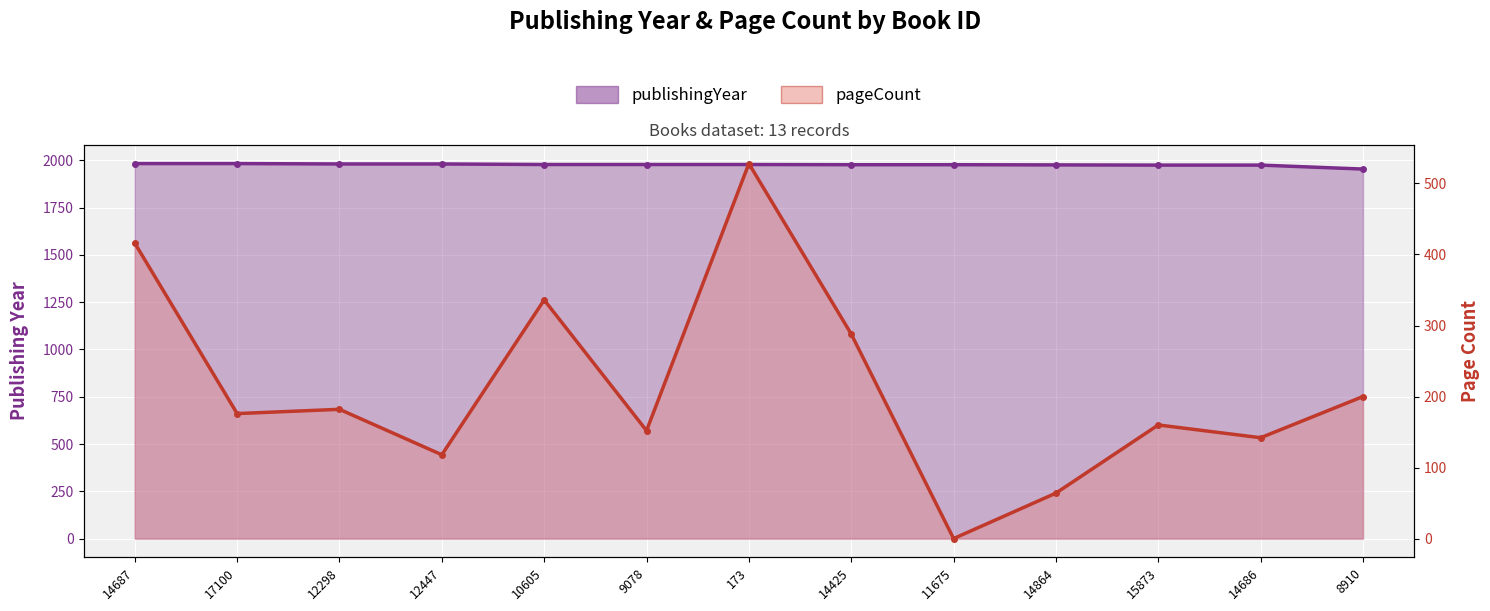

How many categories are shown in the chart?

13